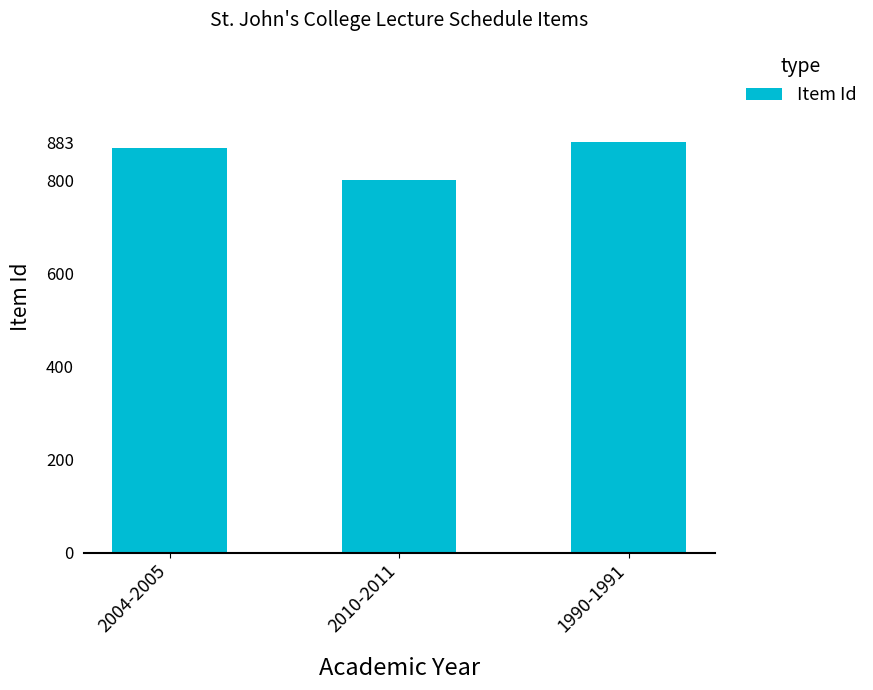

True or false: the data shows 883 at 1990-1991.

True